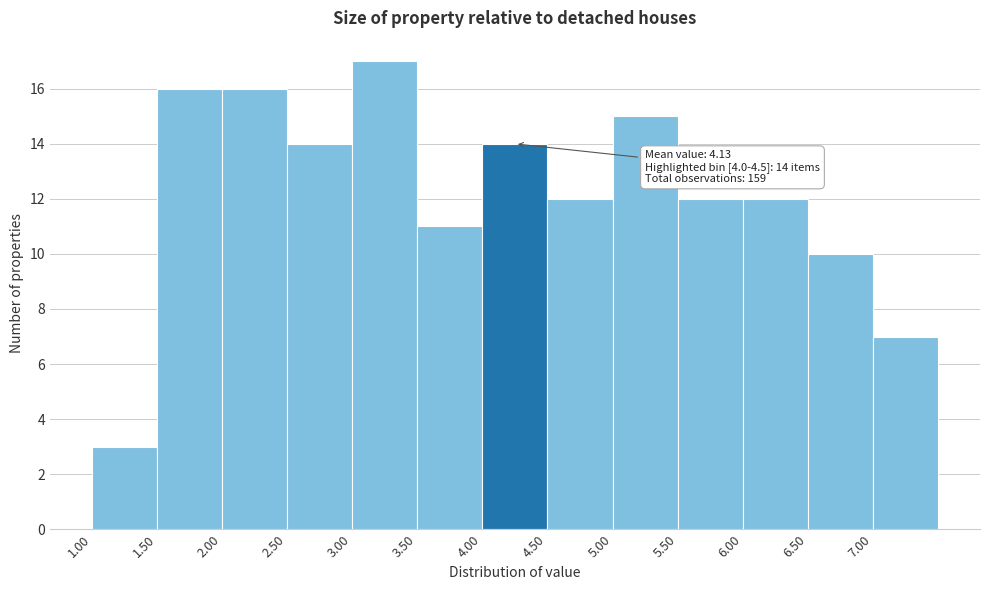

Over which range of the x-axis is the bar tallest?

3.0 to 3.5